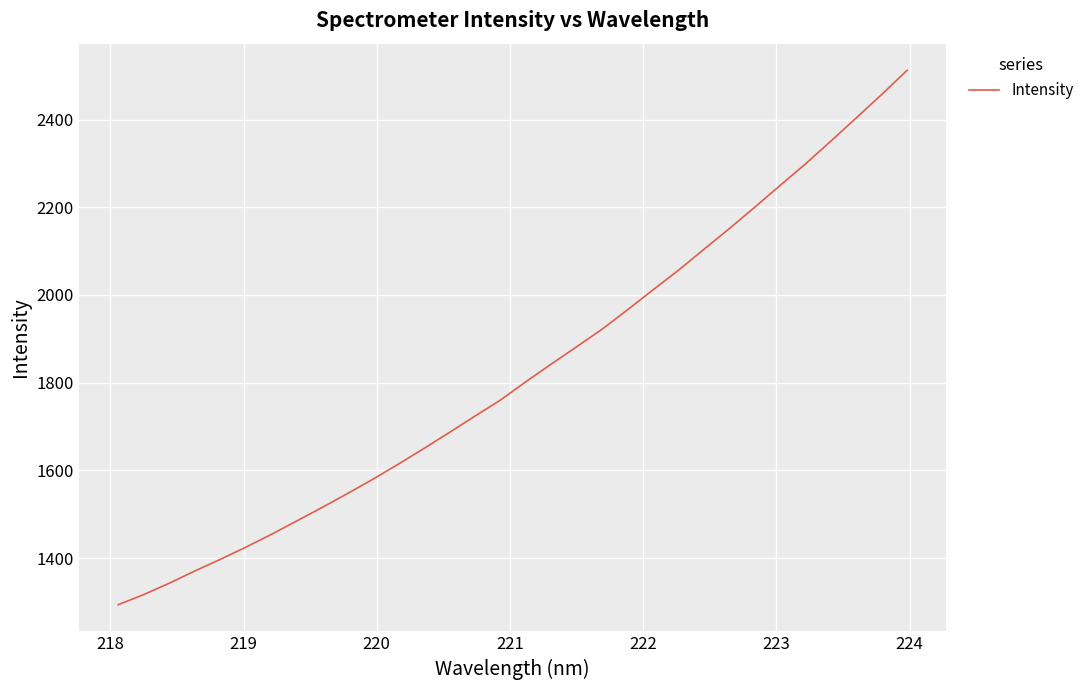

What is the minimum value shown in the chart?

1293.7